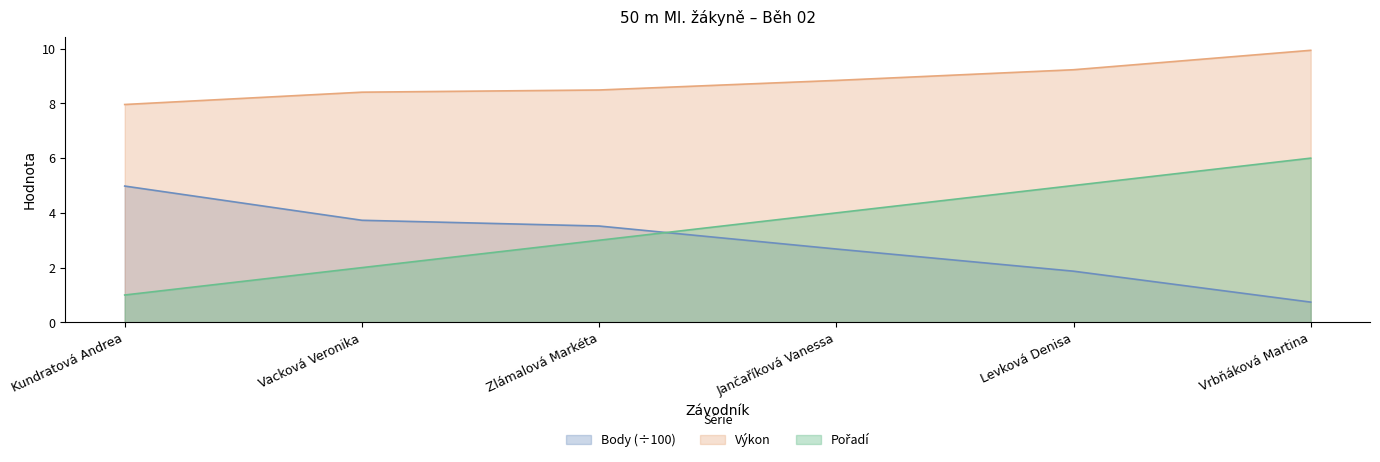

The Pořadí series shows 2.0 at Zlámalová Markéta. True or false?

False